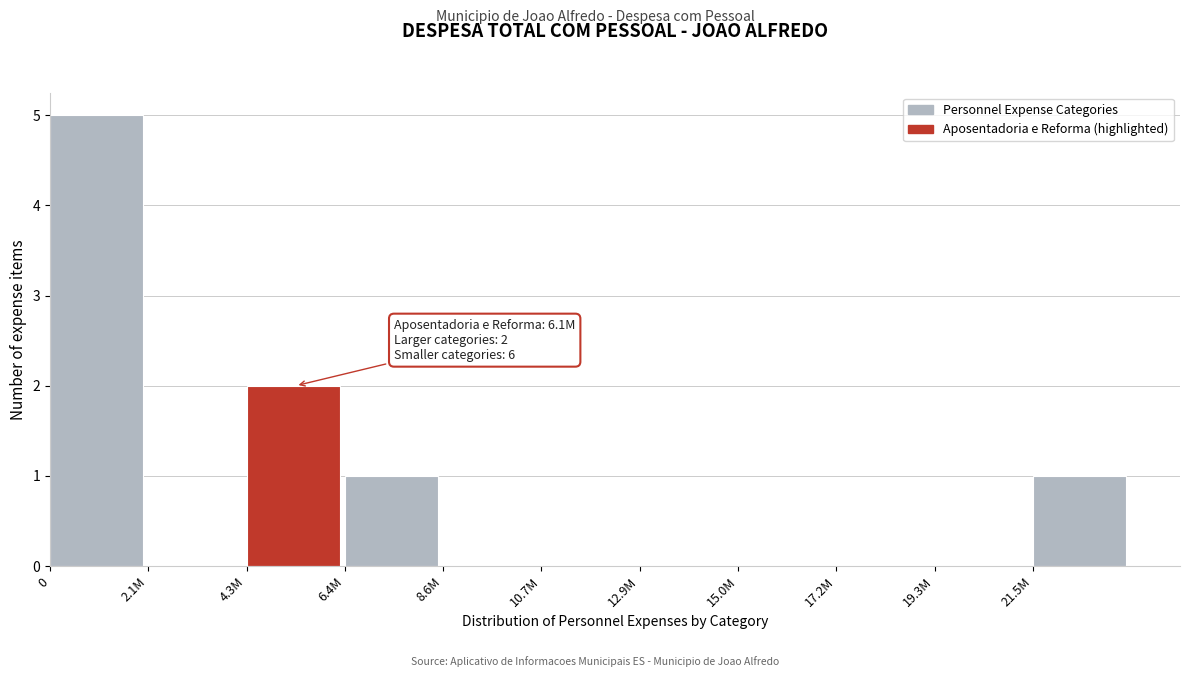

Reading right to left, list all the values displayed in this chart.

21.5M=1	19.3M=0	17.2M=0	15.0M=0	12.9M=0	10.7M=0	8.6M=0	6.4M=1	4.3M=2	2.1M=0	0=5